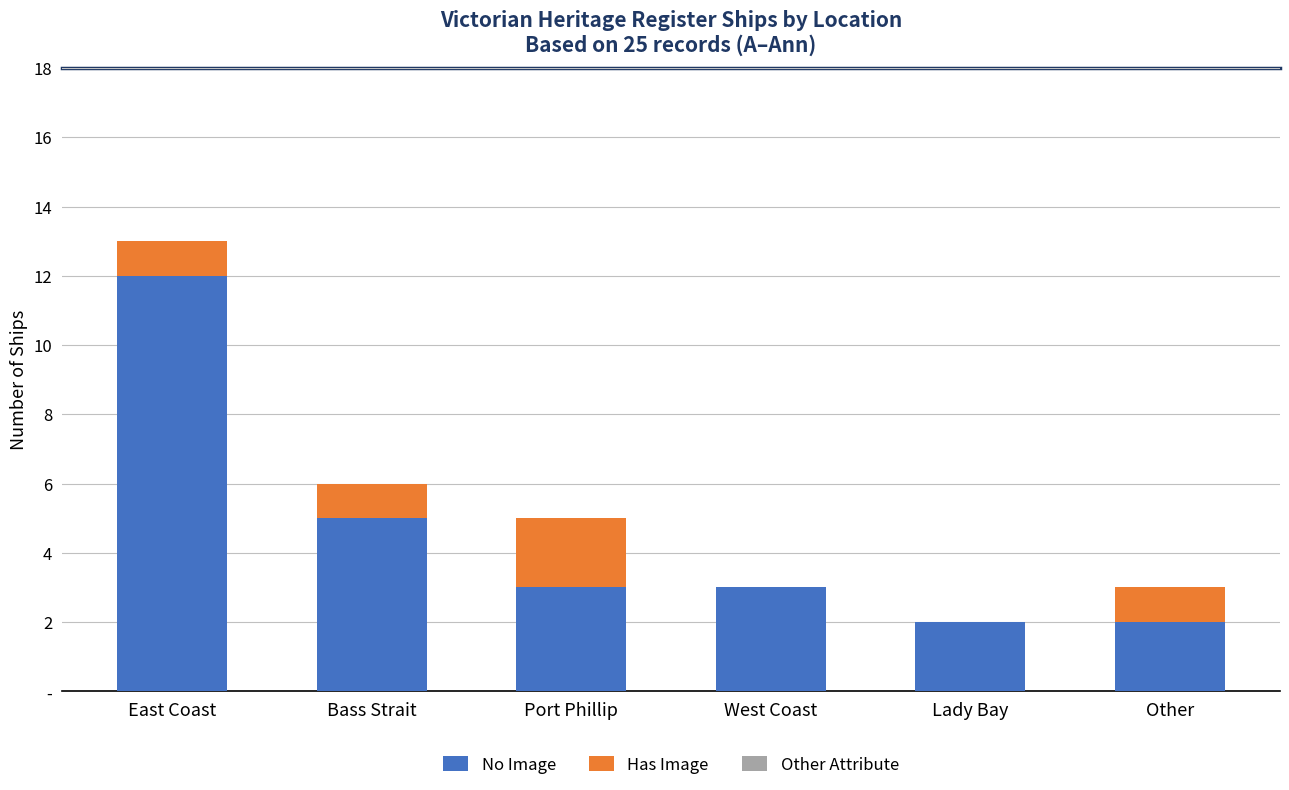

List the series in order of their overall mean, highest first.

No Image, Has Image, Other Attribute